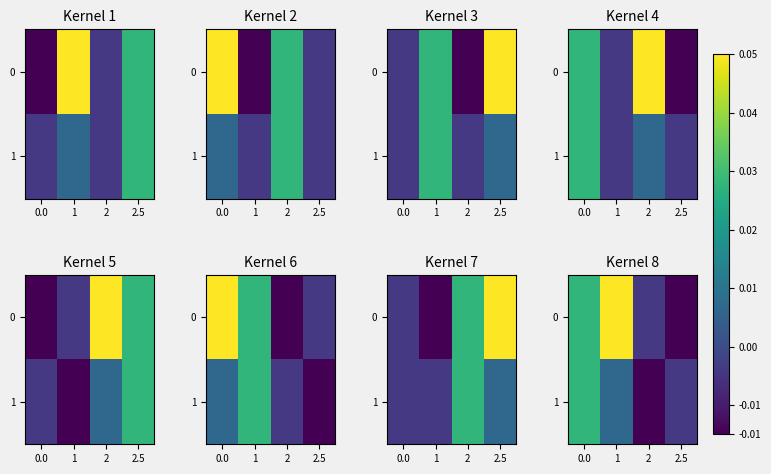

True or false: 1 has a value of 0.0 at 1.

False